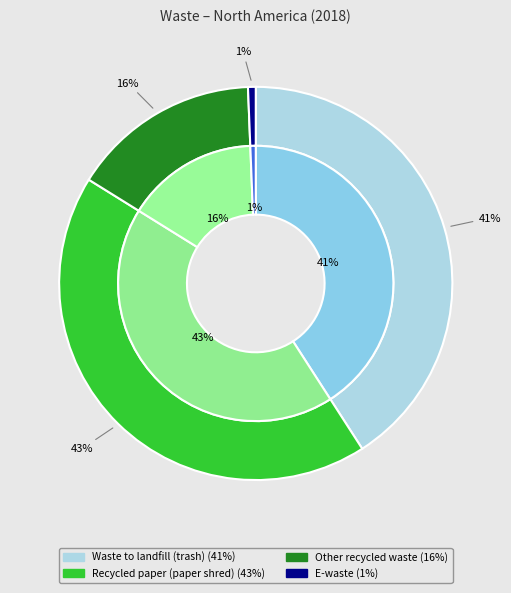

Which category has the biggest portion of the pie?

Recycled paper (paper shred)